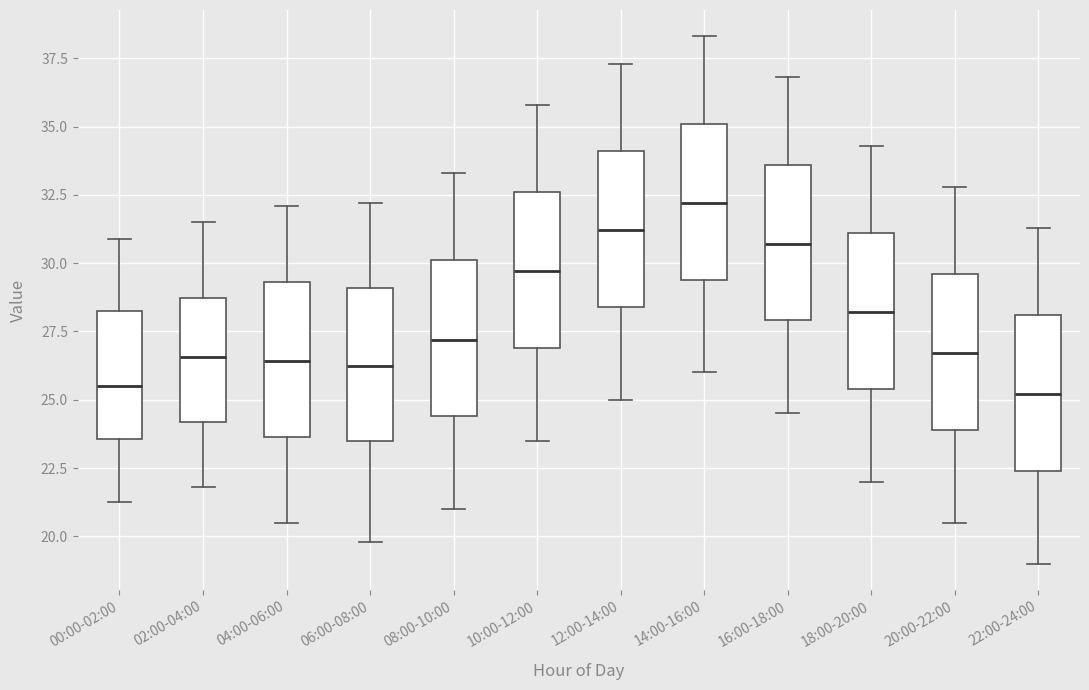

Where is the lower edge of the box for 04:00-06:00 on the y-axis? The values are not printed on the chart, so give them approximately, as read against the axis.

23.5